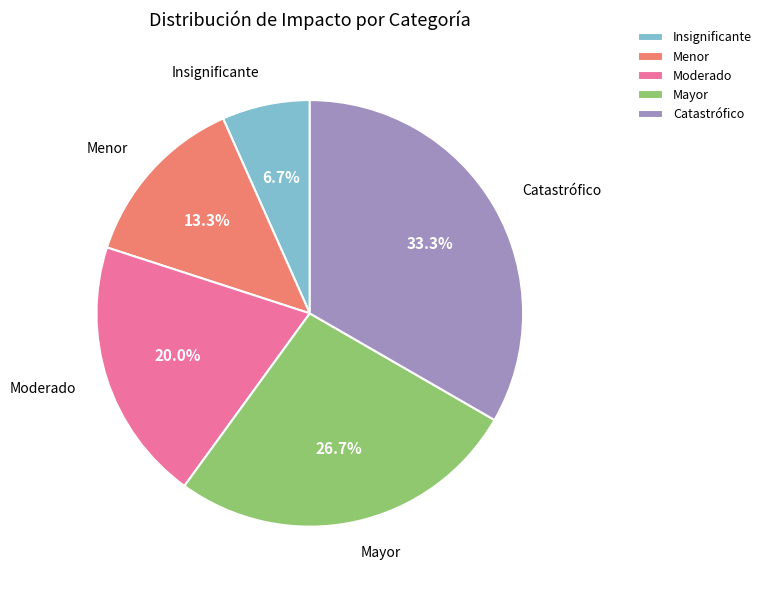

How many segments does this pie chart have?

5